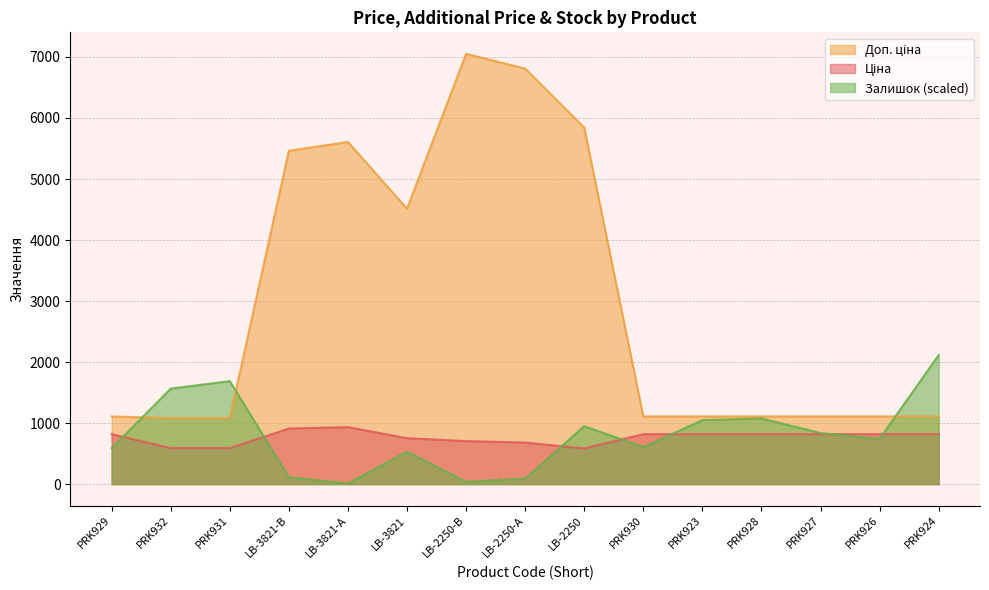

The Доп. ціна series shows 1572.1 at PRK923. True or false?

False